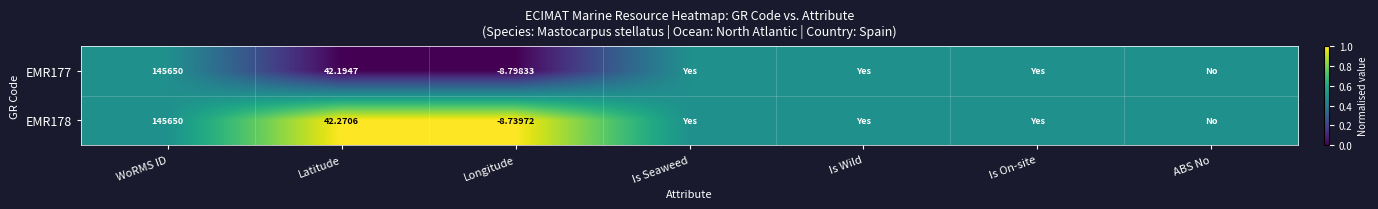

Rank the series at Latitude from highest to lowest value.

EMR178, EMR177